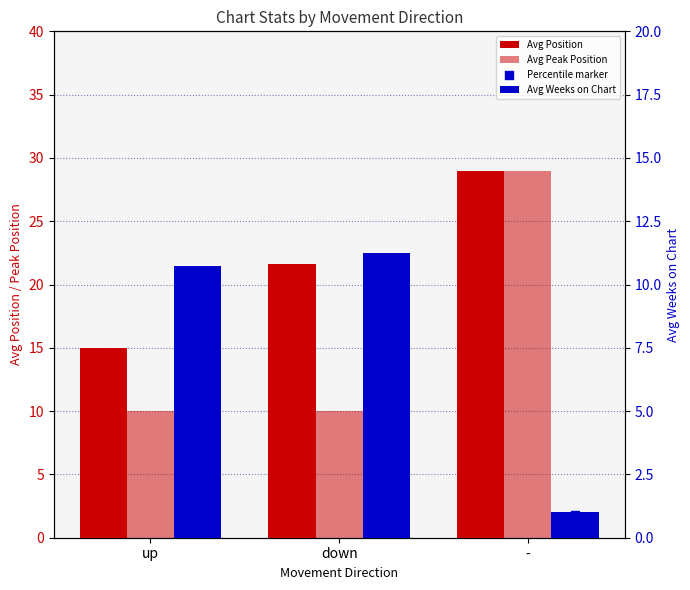

What is the total value across all series at up?

45.4